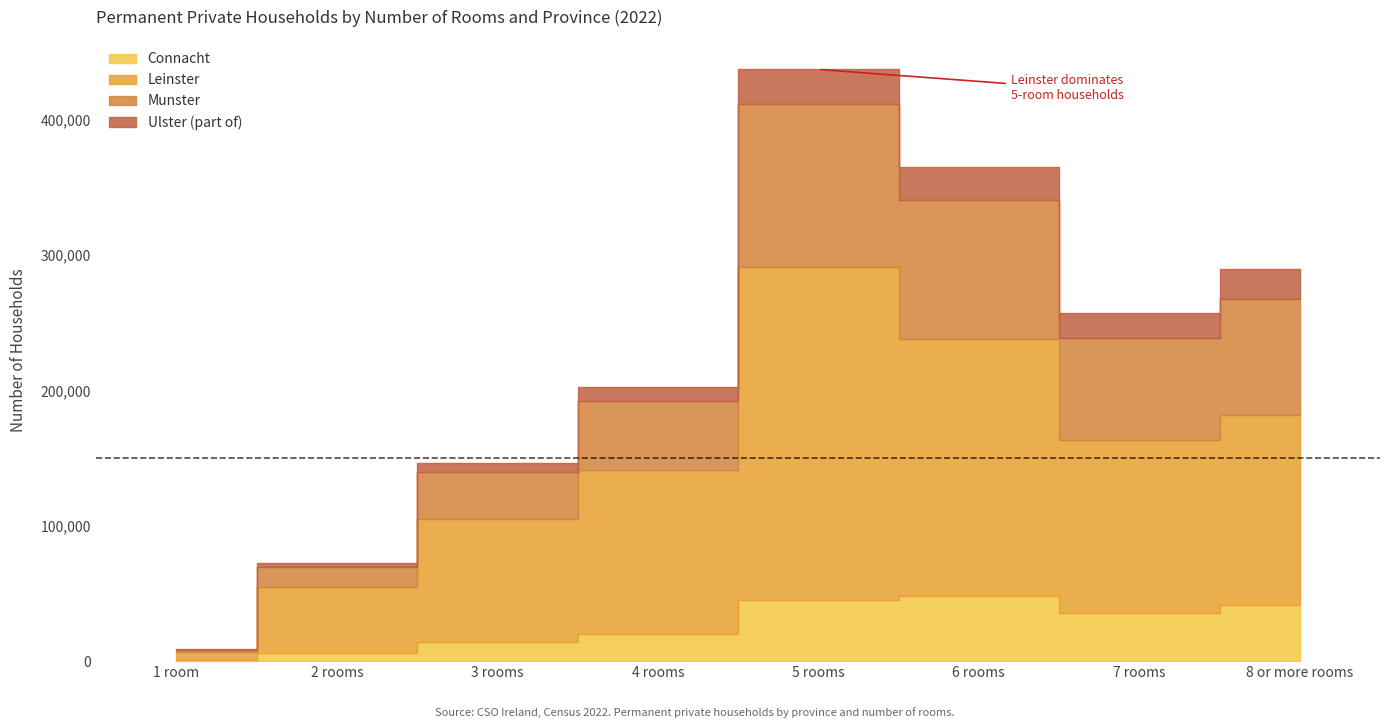

What is the difference between the maximum and minimum values in the Munster series?

119014